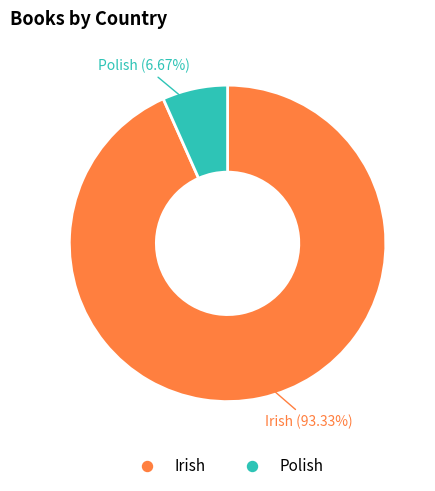

What is the majority slice?

Irish